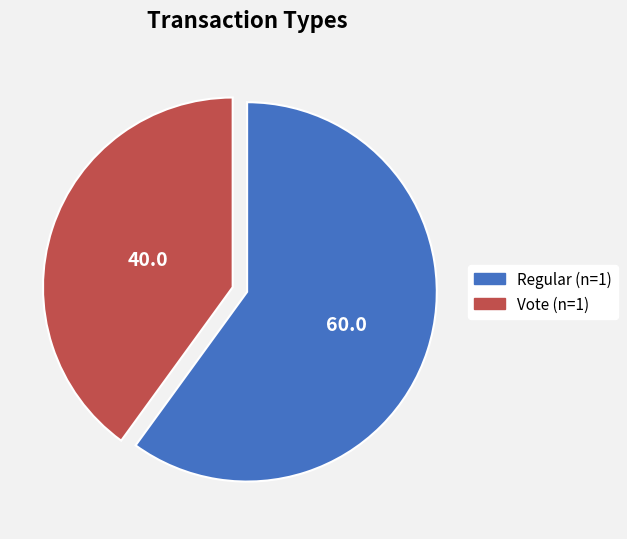

Is there any slice that represents more than half of the pie?

Yes